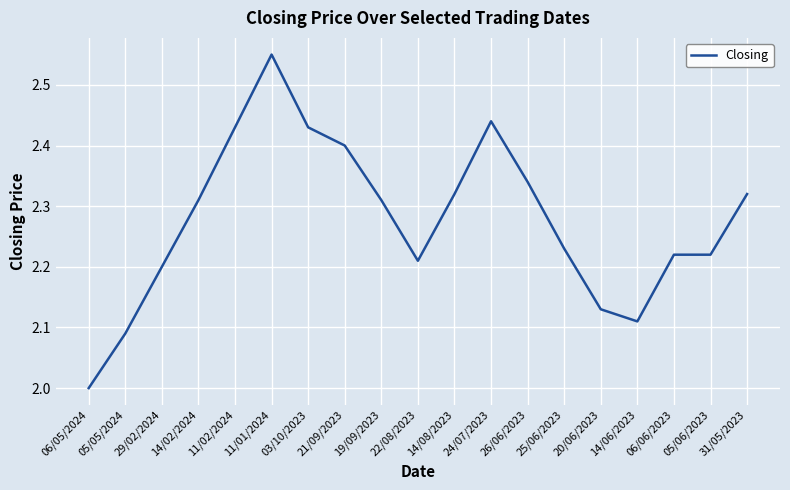

Count the number of data series in this chart.

1